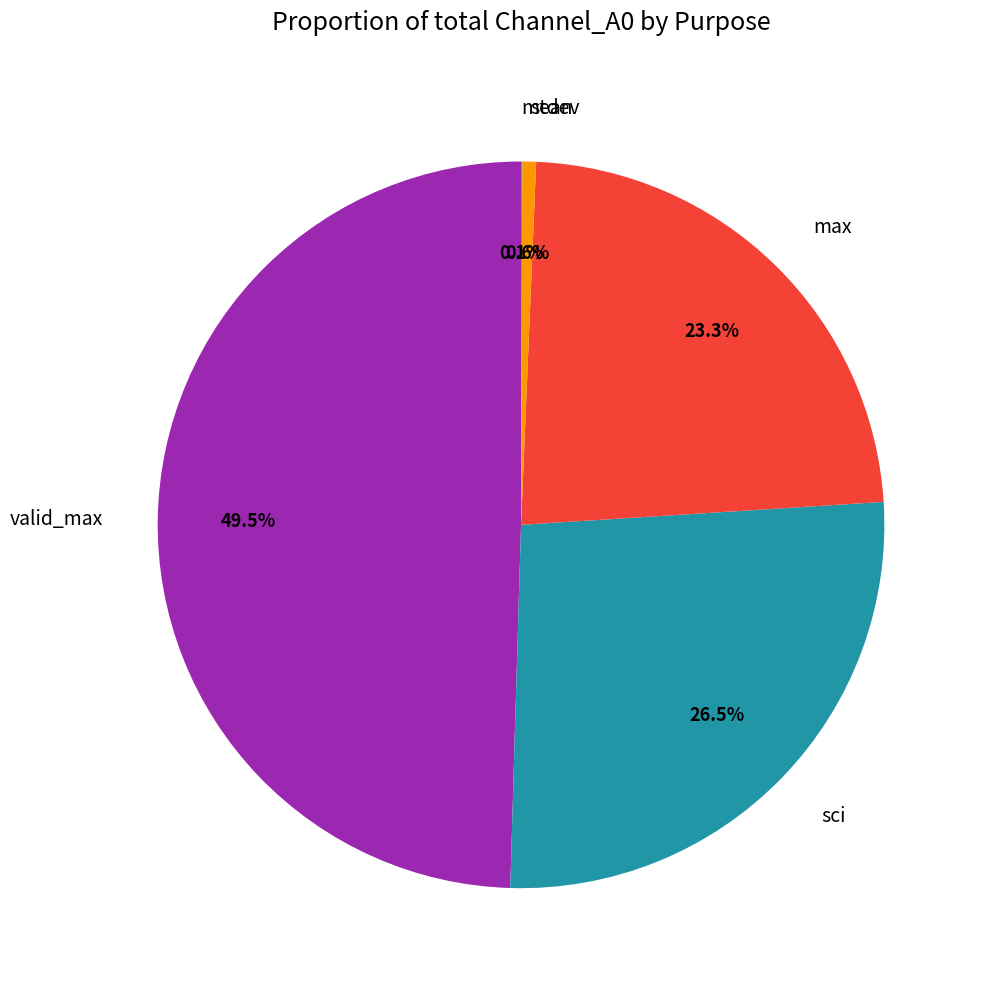

Does valid_max represent more than half of the total?

No